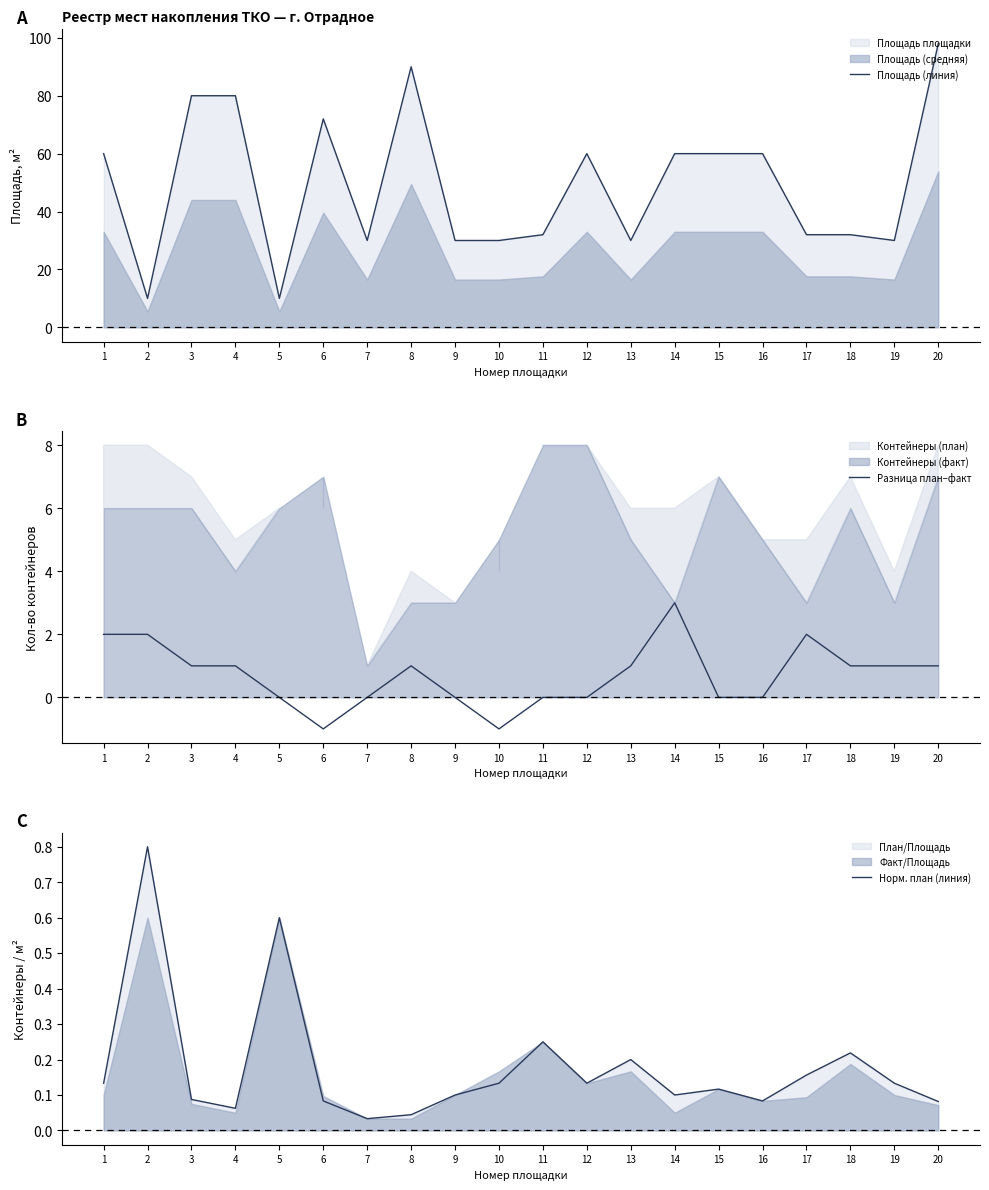

True or false: Разница план–факт and Площадь (линия) cross at least once.

False